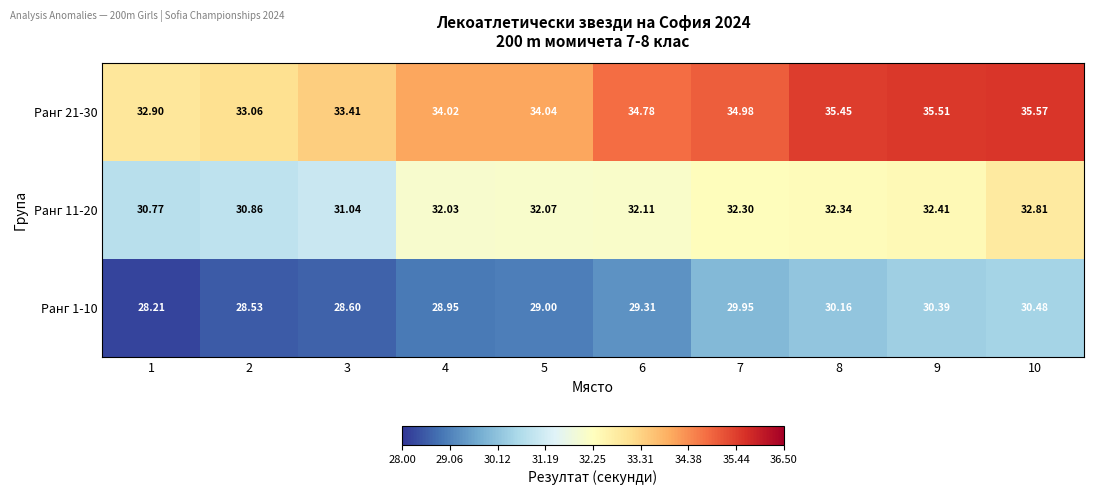

Rank the series by their average value, from lowest to highest.

Ранг 1-10, Ранг 11-20, Ранг 21-30